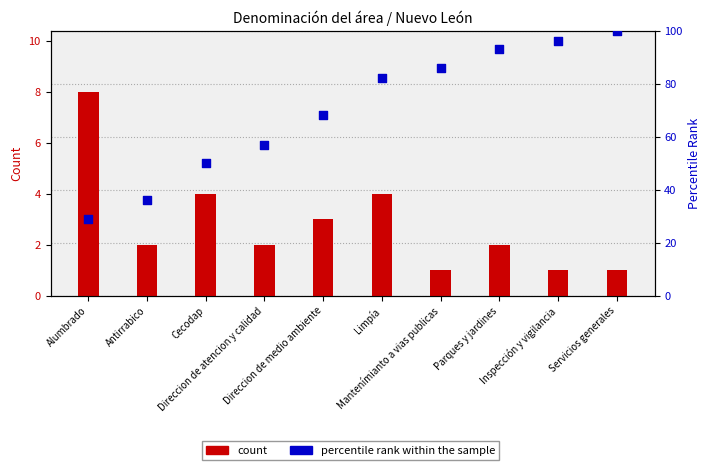

Is the value of percentile rank within the sample at Limpía greater than the value of count at Mantenímianto a vias publicas?

Yes